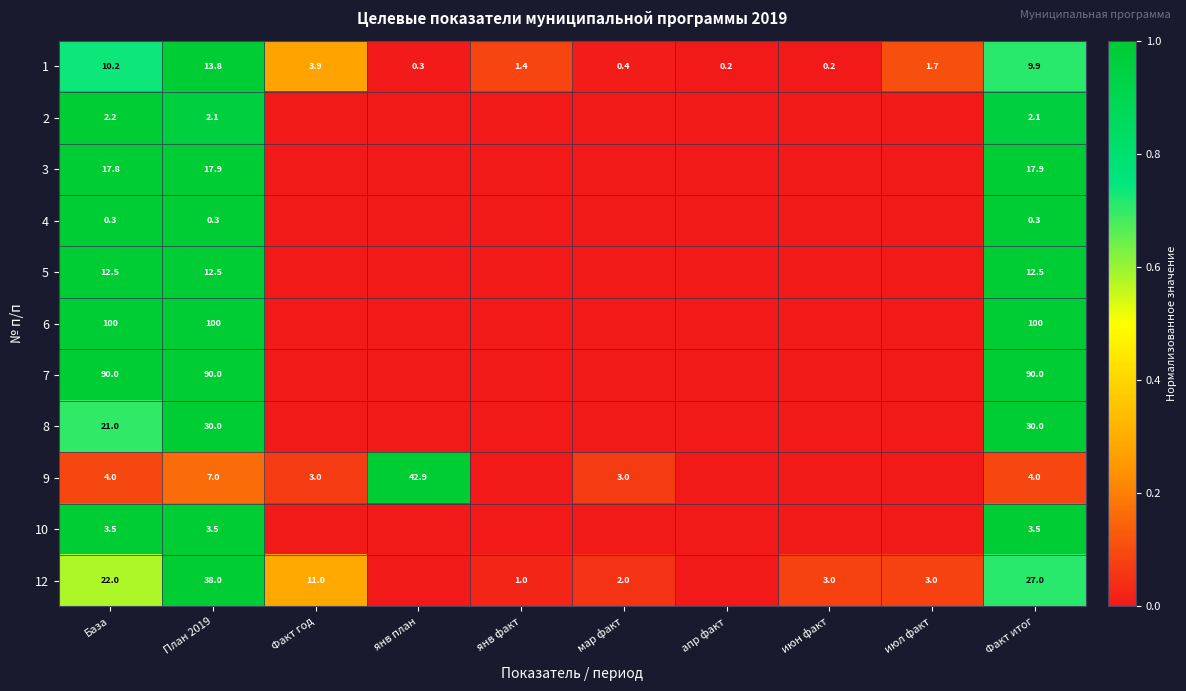

Which category has the lowest value across all series?

апр факт